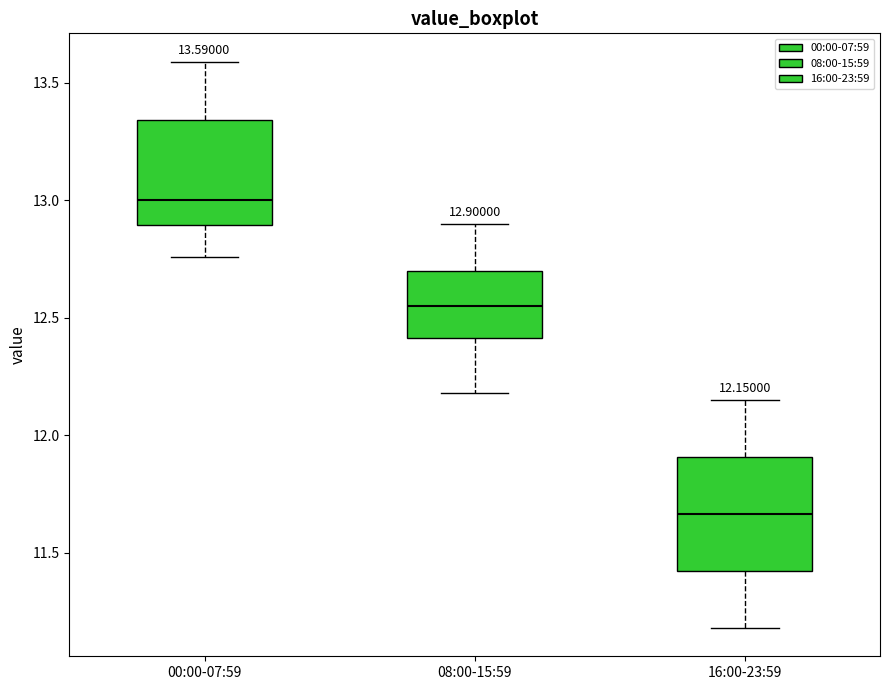

Which box's median line is the highest?

00:00-07:59